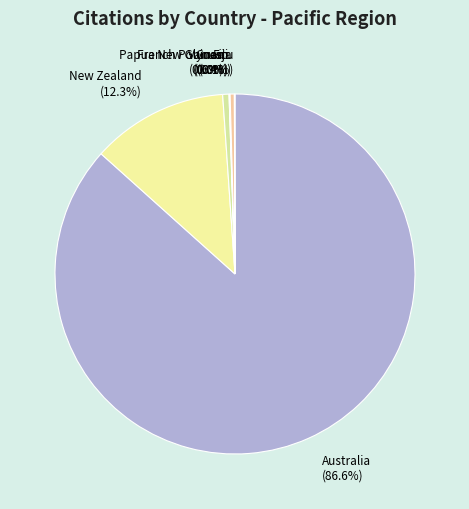

Approximately how many times larger is the value at Australia compared to French Polynesia?

227.7